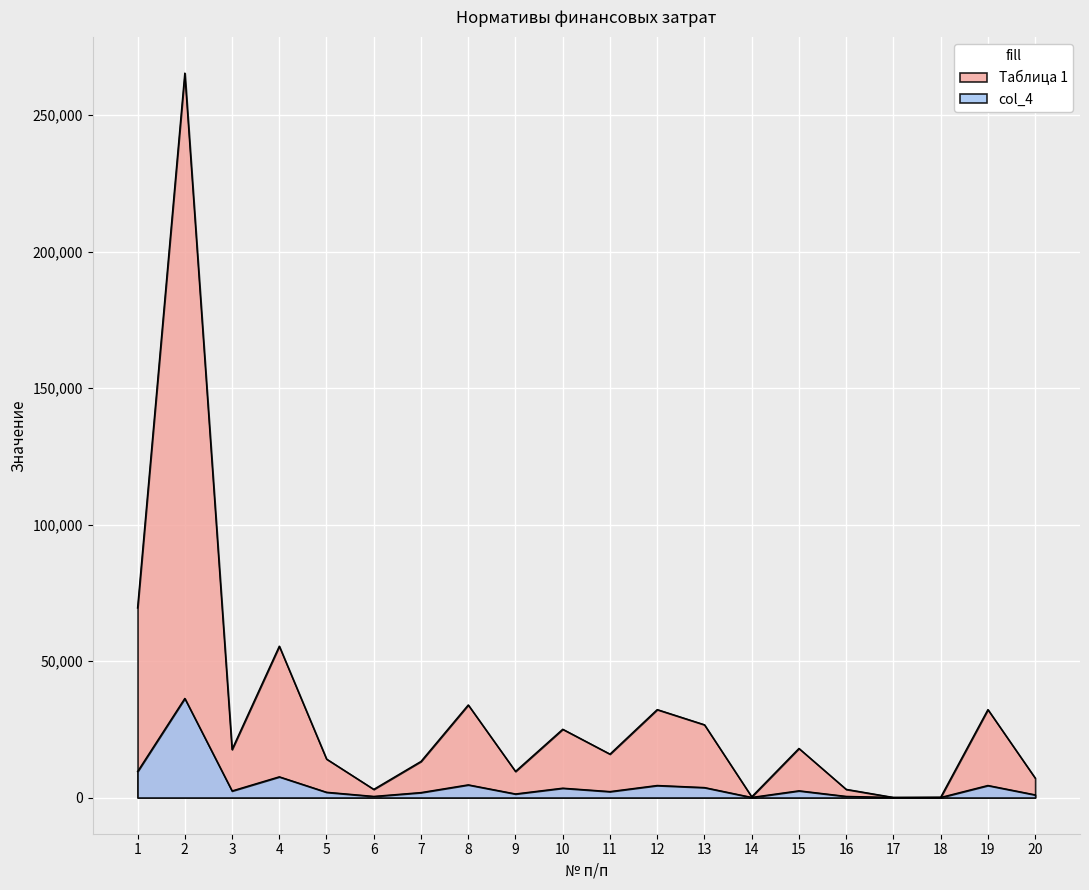

How many lines are shown in the chart?

2